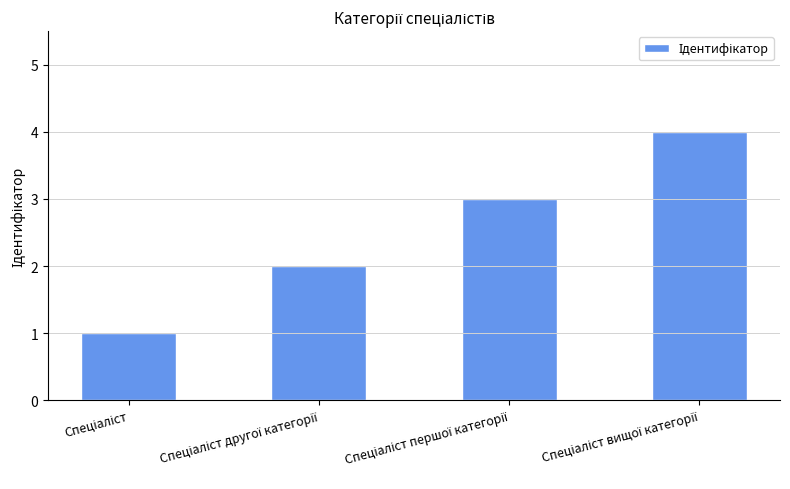

What is the sum of all values?

10